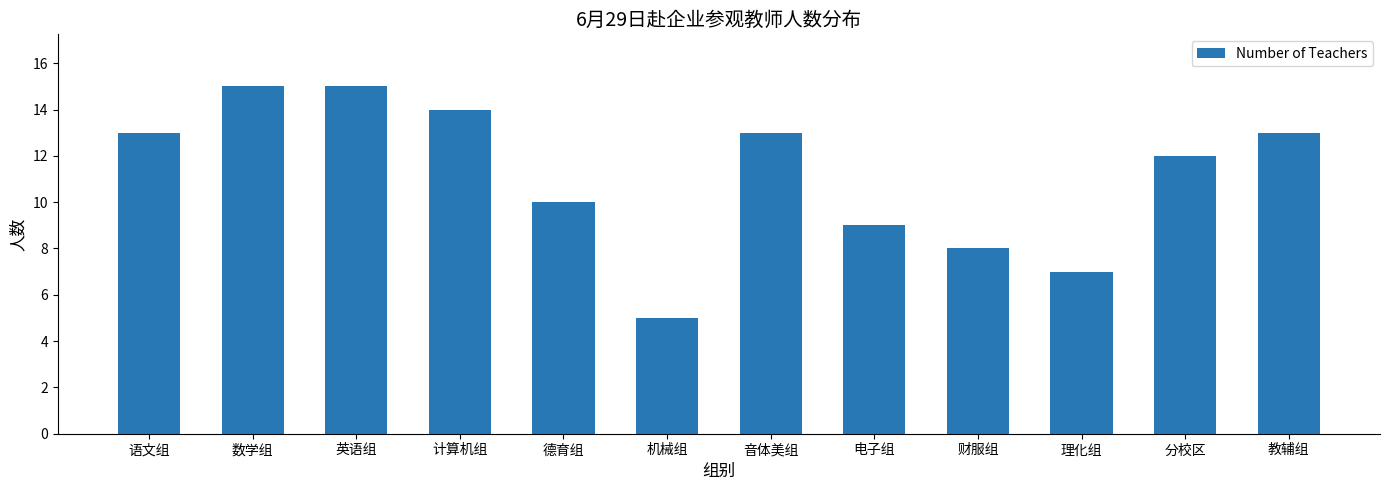

True or false: the data shows 27 at 数学组.

False